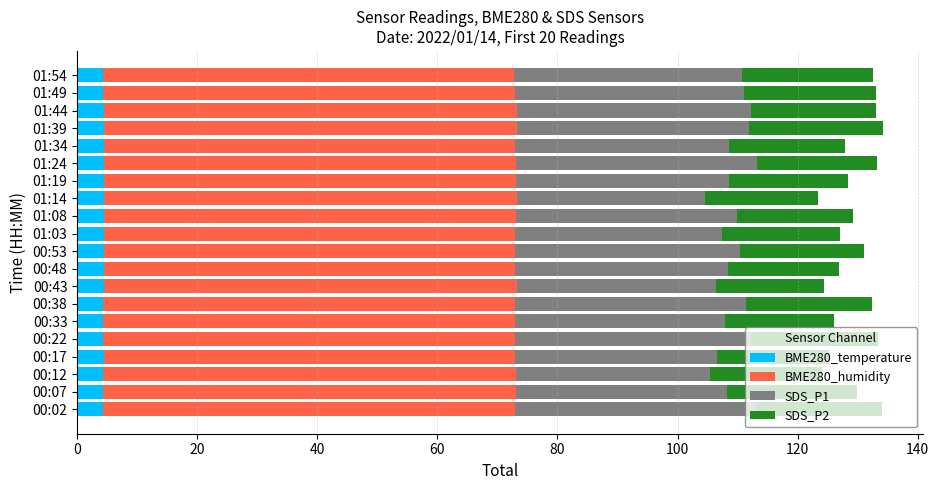

What is the minimum value for BME280_temperature?

4.3